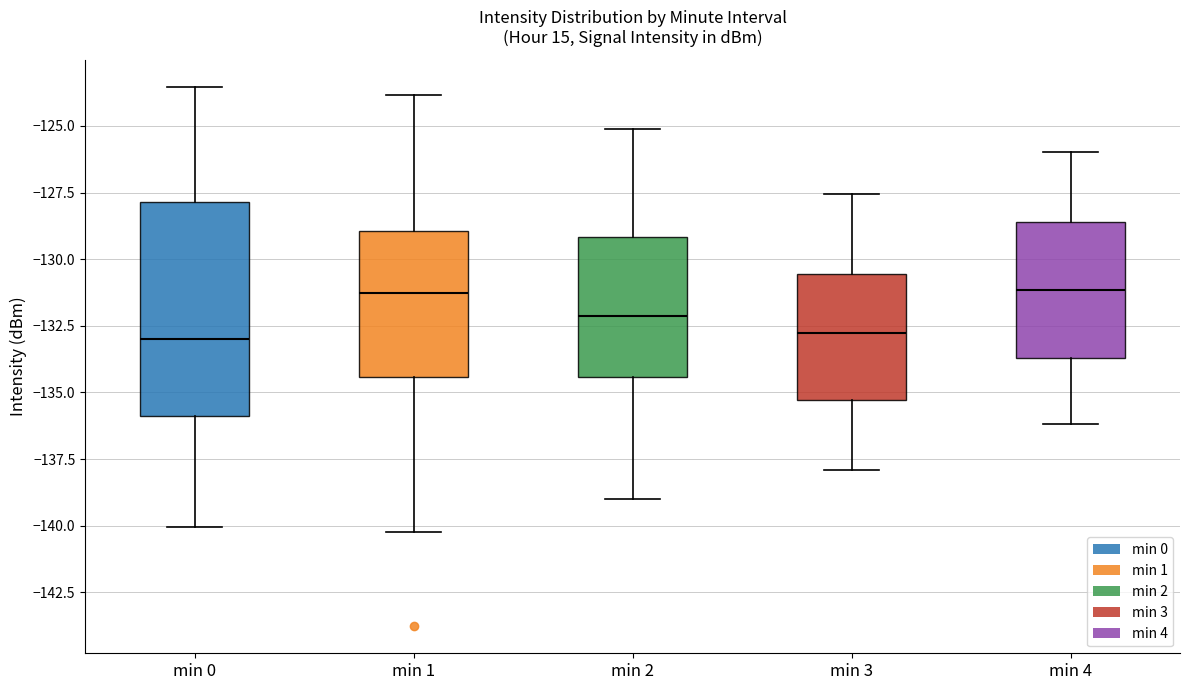

Where does the median line of the box for min 4 sit on the y-axis? The values are not printed on the chart, so give them approximately, as read against the axis.

-131.0